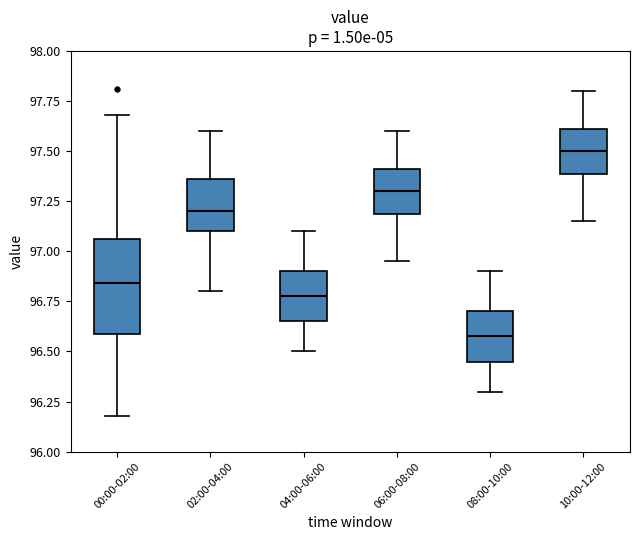

Where does the lower whisker of the box for 00:00-02:00 end on the y-axis? The values are not printed on the chart, so give them approximately, as read against the axis.

96.20